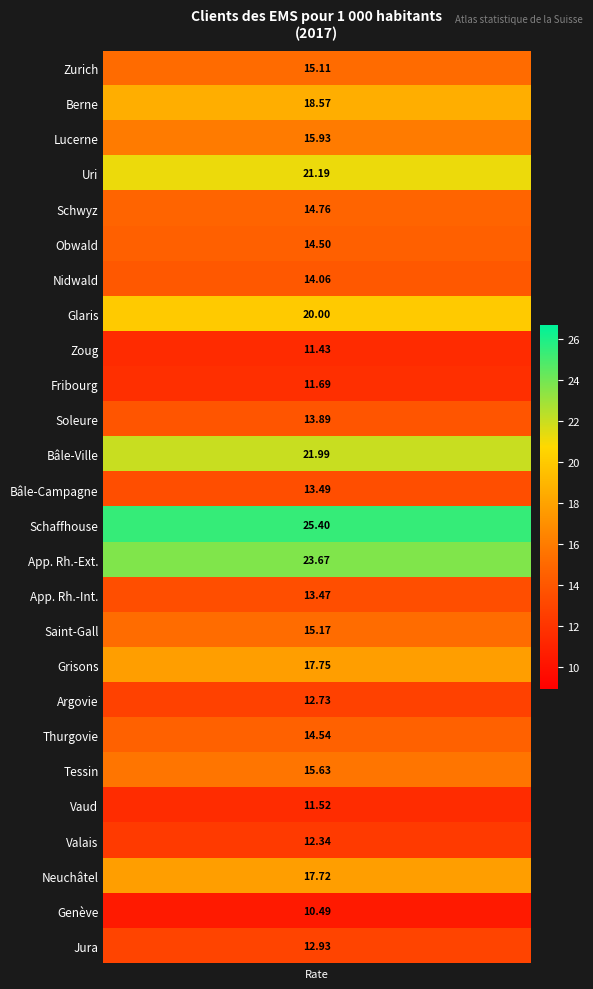

The value at 1 is 26.3. True or false?

False